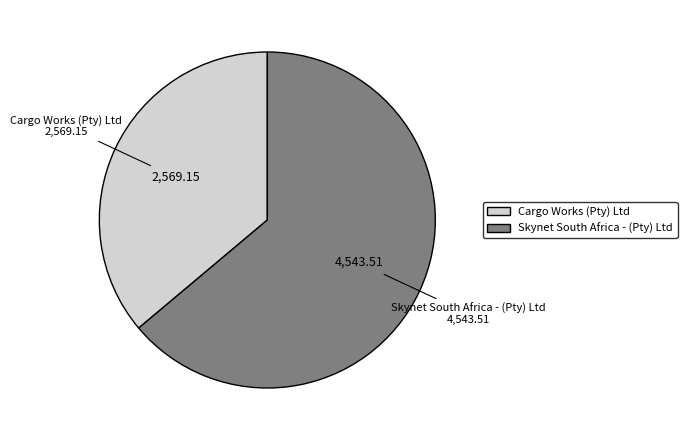

Which category accounts for the majority?

Skynet South Africa - (Pty) Ltd